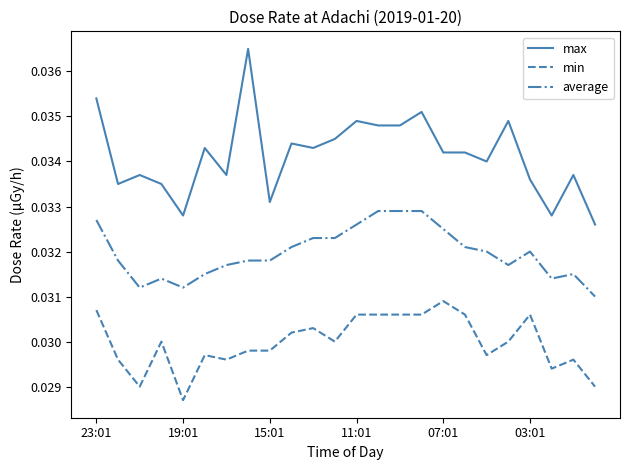

Which series has the largest total across all categories?

max